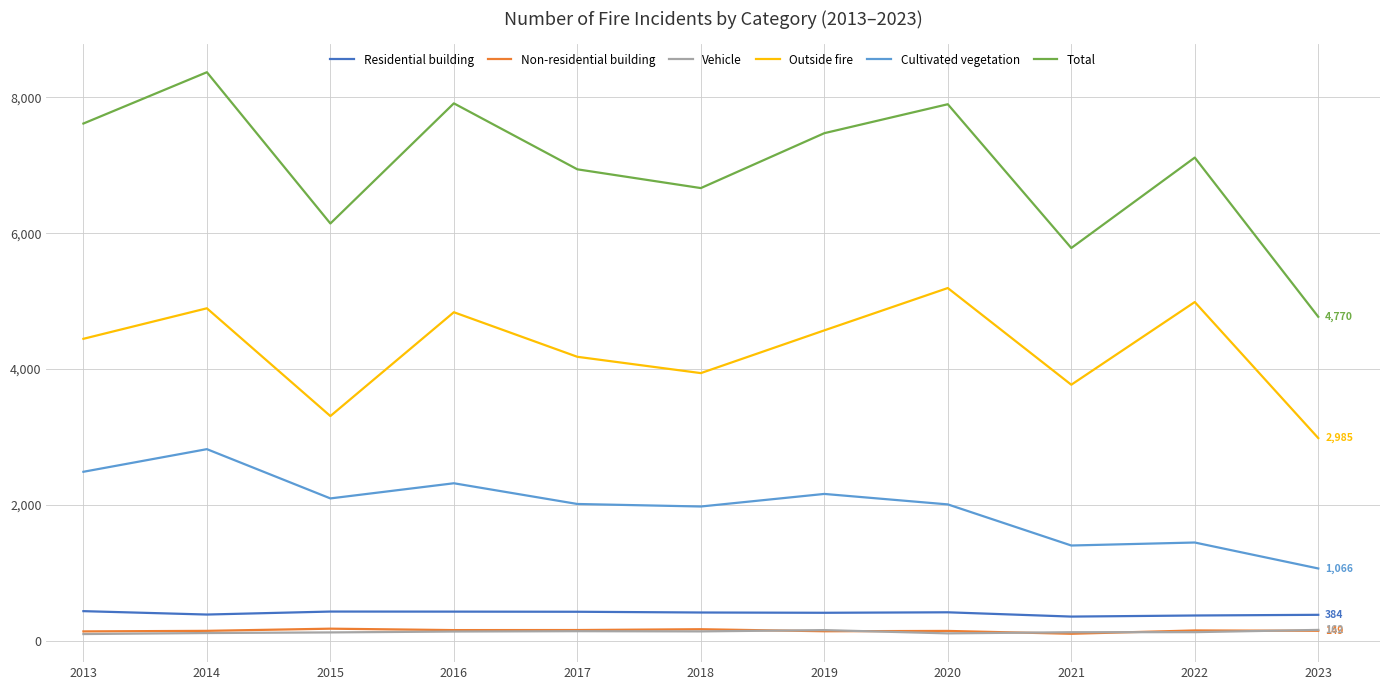

At which label does Total reach its peak?

2014